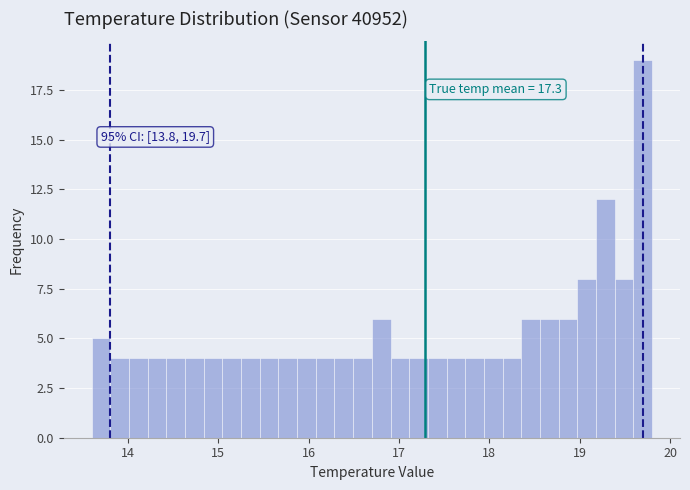

Around what value on the x-axis is the tallest bar? Give the approximate position of its centre, as read against the axis.

19.7